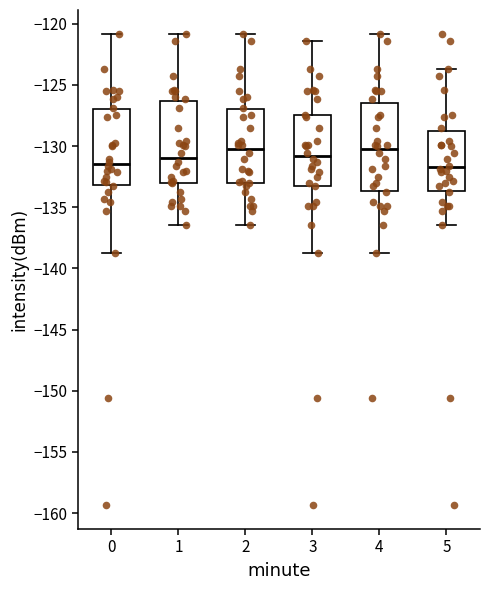

Where is the upper edge of the box at x = 3 on the y-axis? The values are not printed on the chart, so give them approximately, as read against the axis.

-127.5